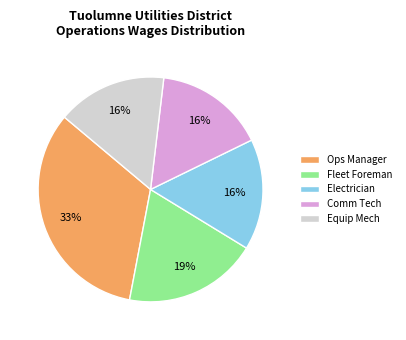

What is the largest slice in the pie chart?

Ops Manager